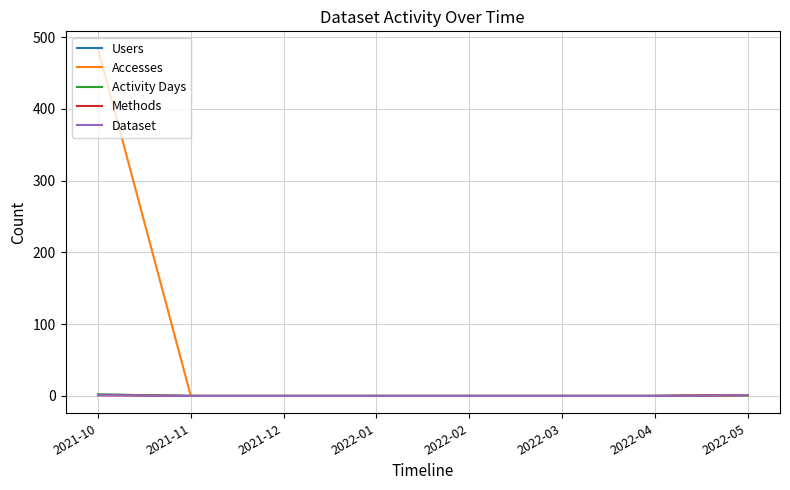

Is this an area chart (filled region under the line)?

No